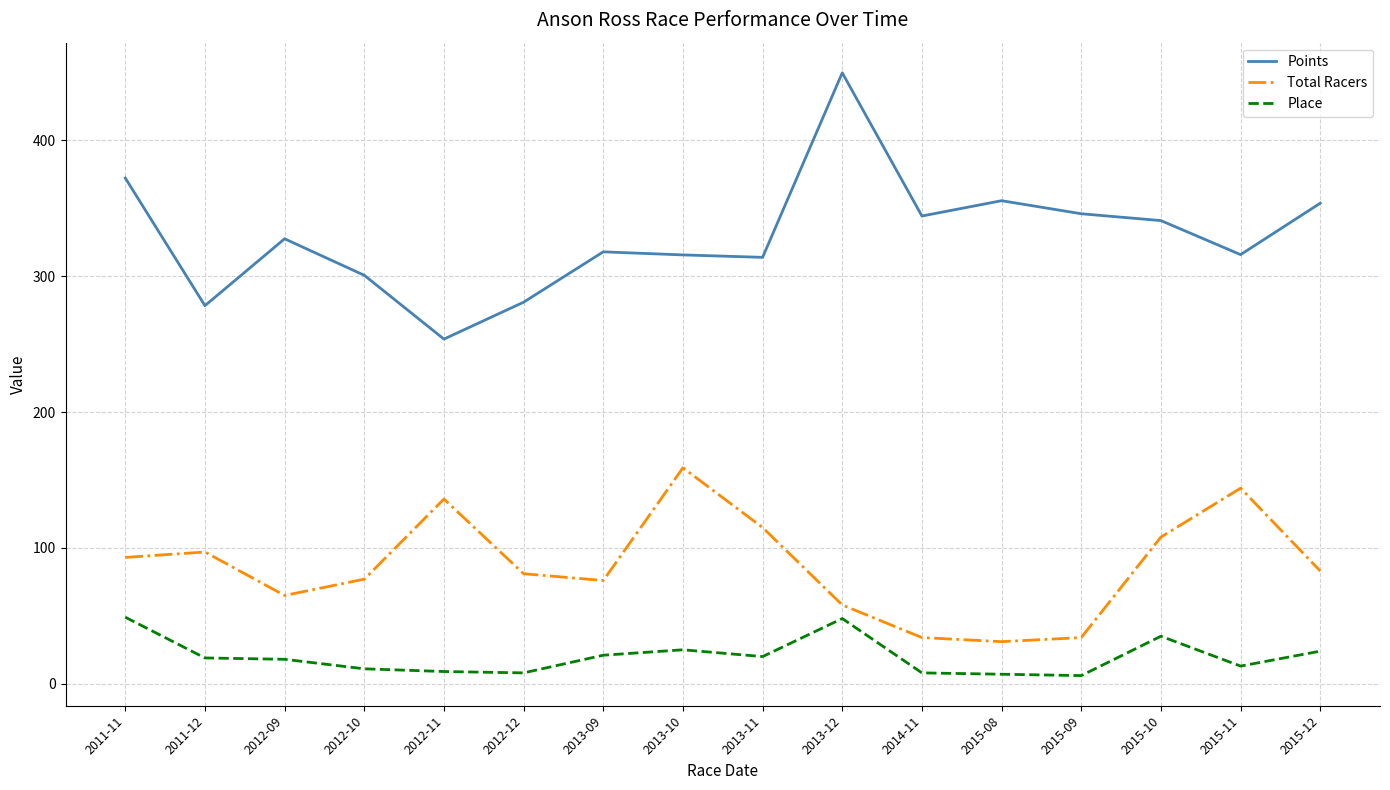

What is the smallest value displayed?

6.0